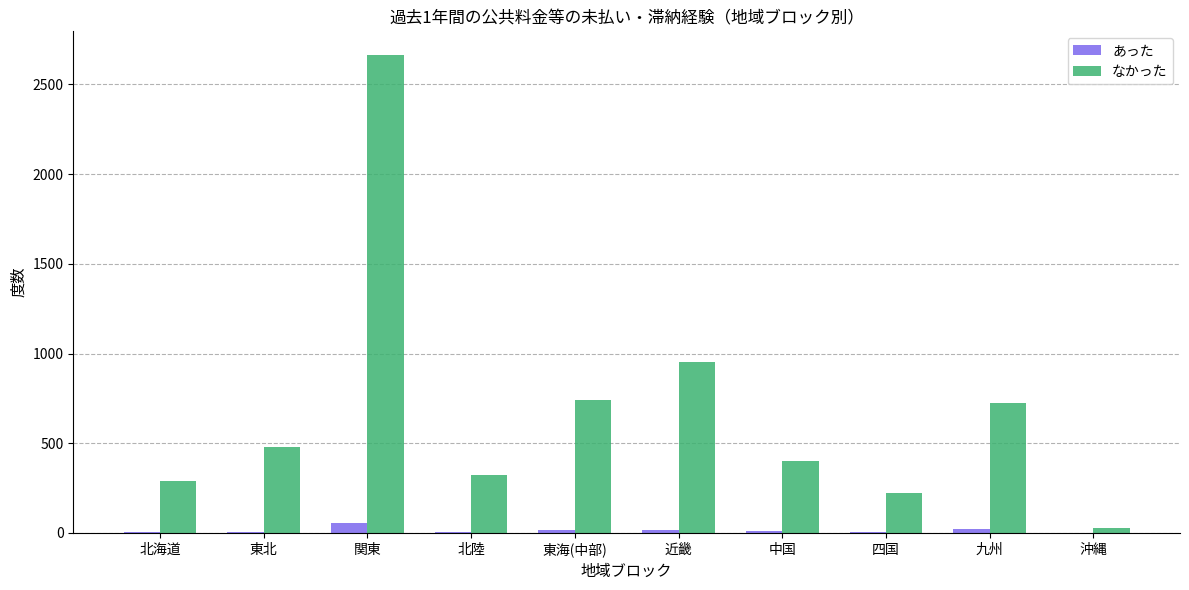

Between 北海道 and 近畿, which series saw the biggest shift?

なかった